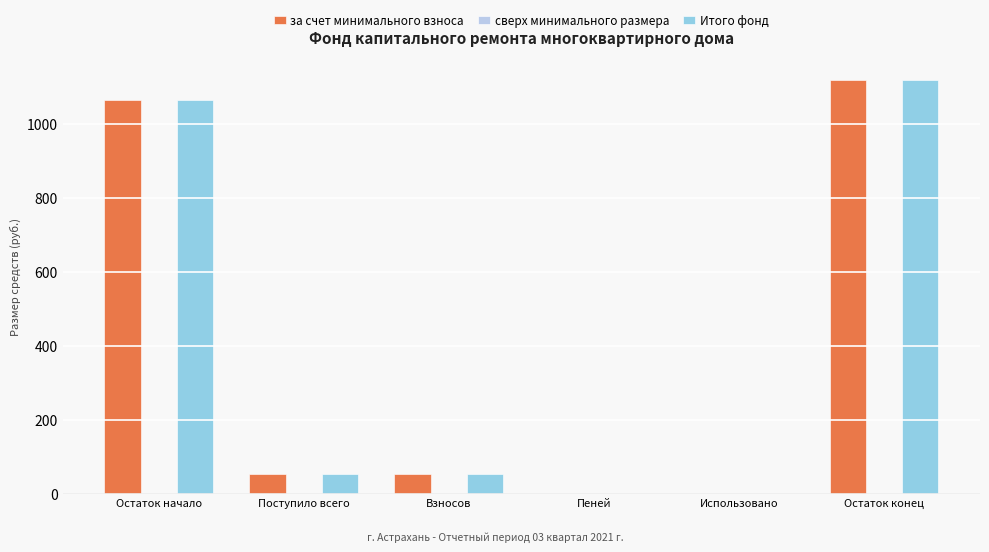

True or false: Итого фонд has a value of 1065.5 at Остаток начало.

True